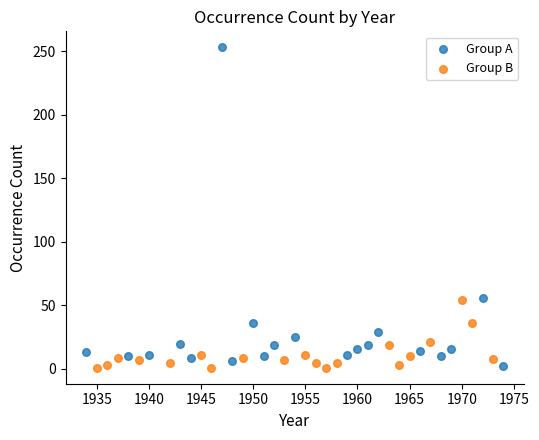

What are all the series names shown in the legend?

Group A, Group B